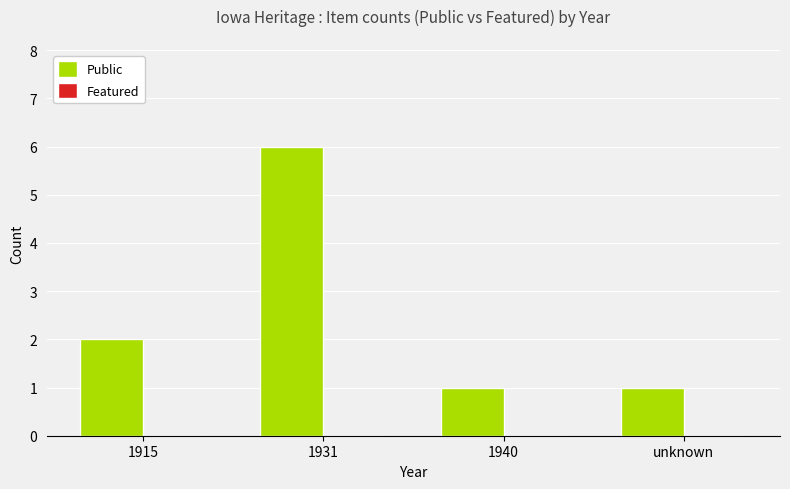

Reading left to right, extract all data points from this chart.

2	6	1	1